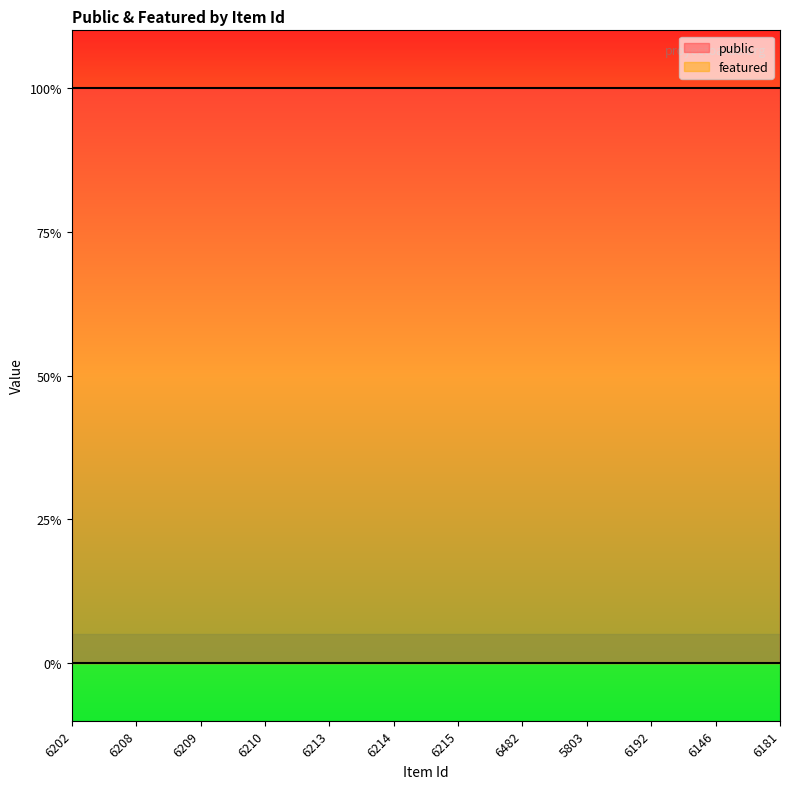

List the labels in order of public value, smallest first.

6202, 6208, 6209, 6210, 6213, 6214, 6215, 6482, 5803, 6192, 6146, 6181